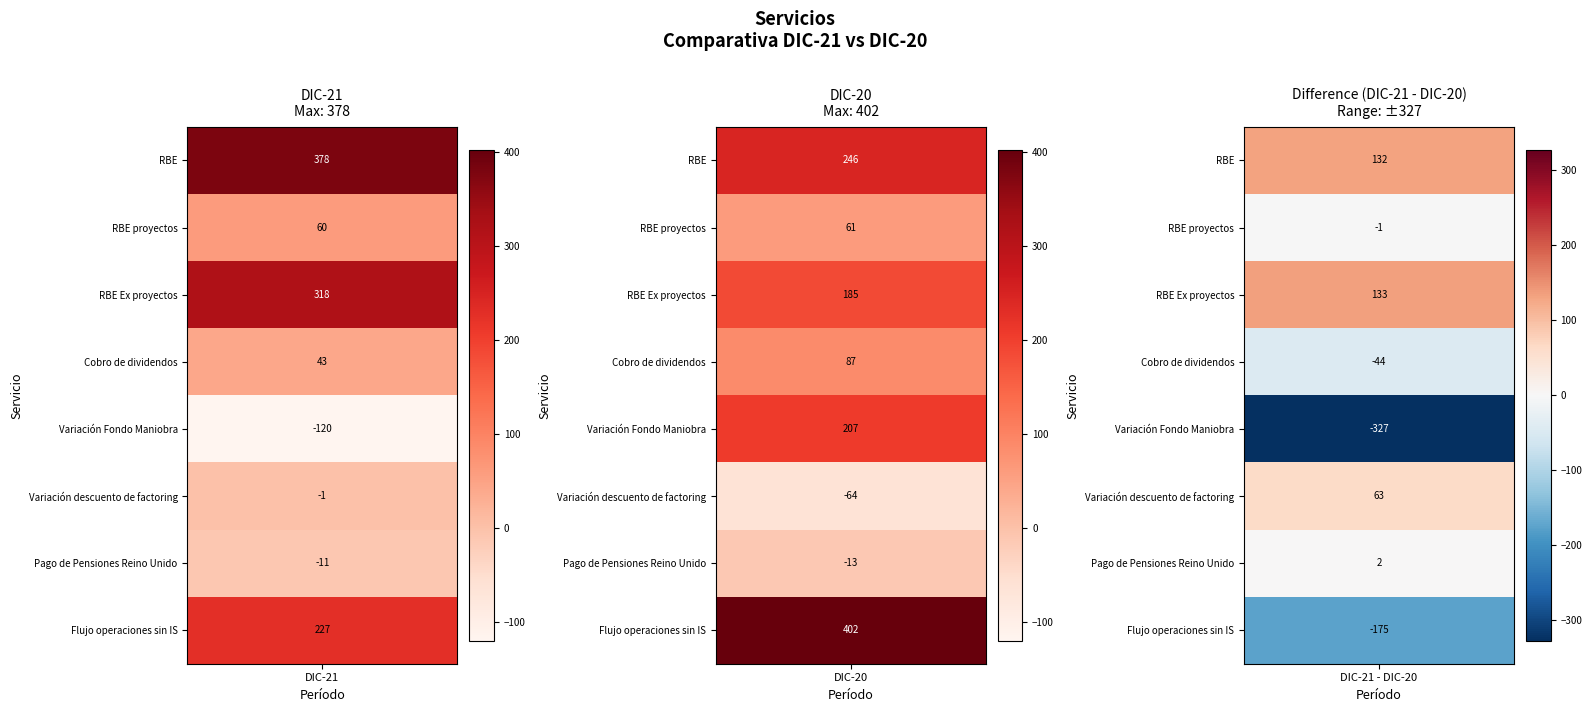

What is the maximum value for RBE?

378